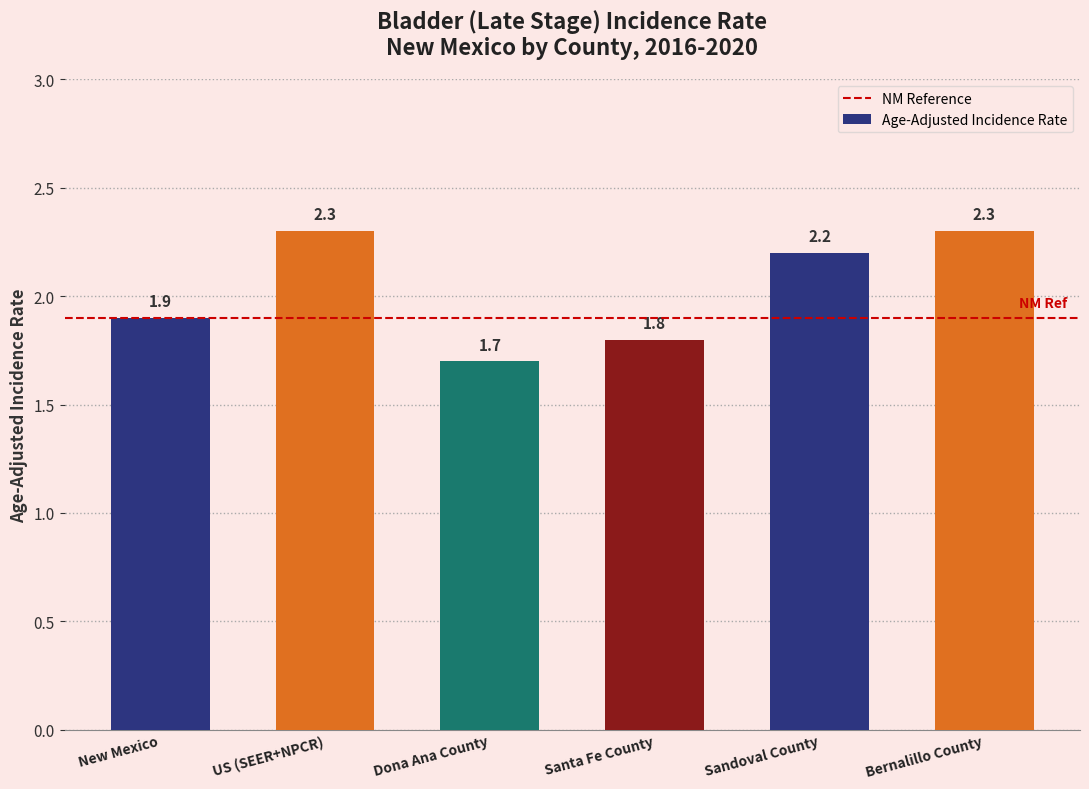

Count the values in the range 1 to 2.

3